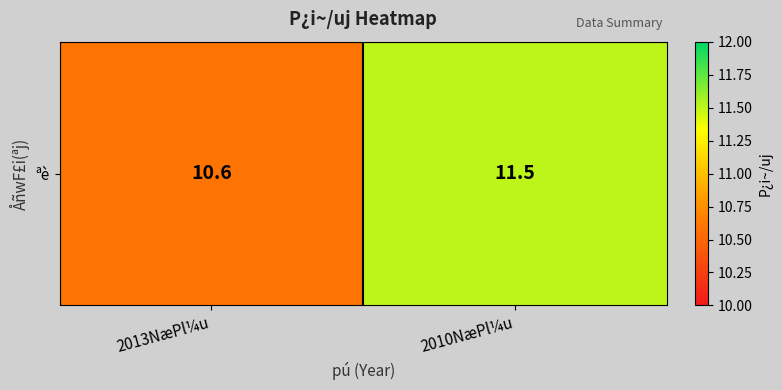

Reading left to right, list all the values displayed in this chart.

2013NæPl¼u=10.6	2010NæPl¼u=11.5